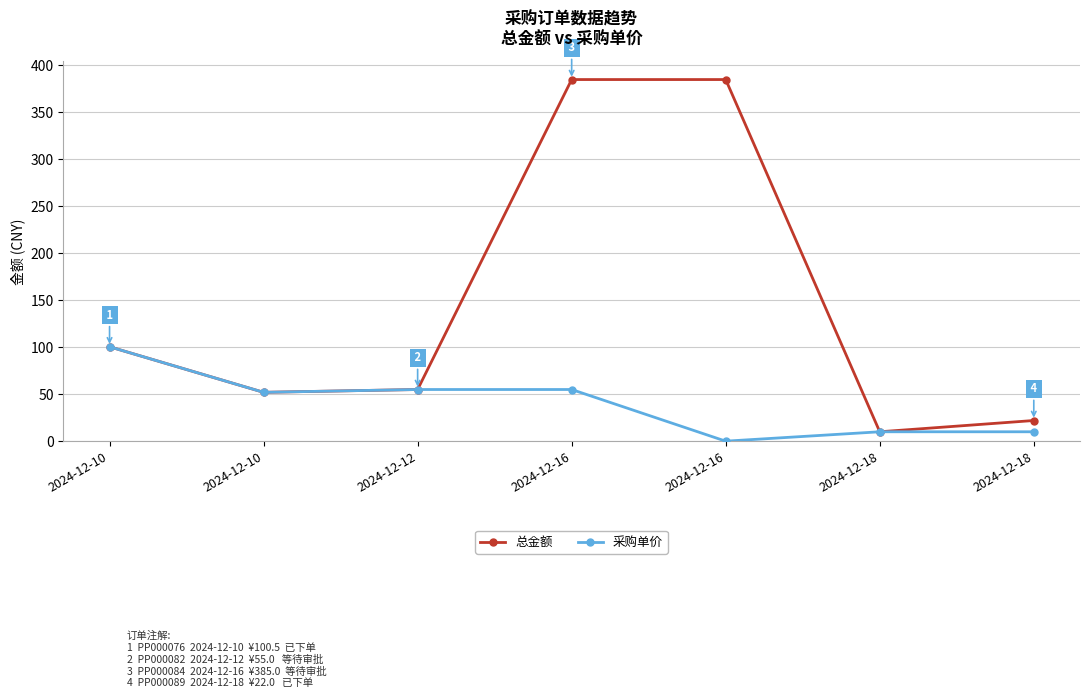

What is the sum of the 总金额 values at 2024-12-18 and 2024-12-16?

395.0